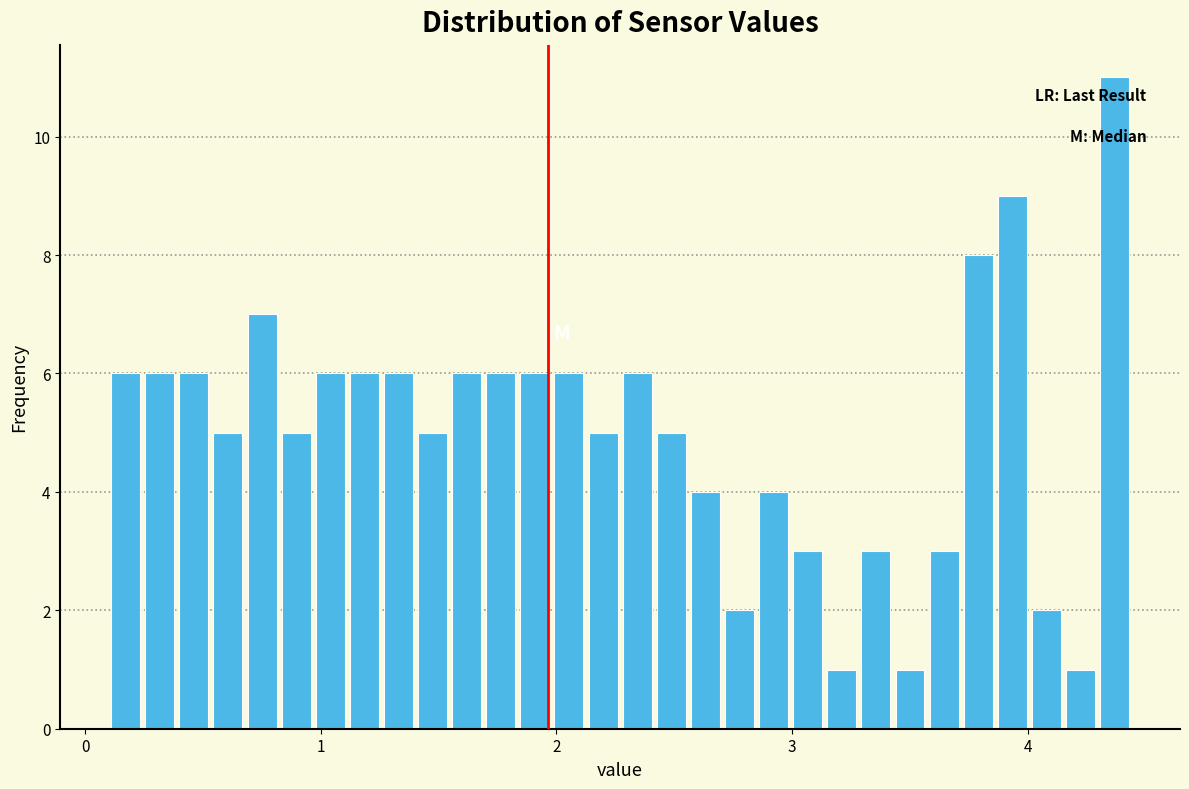

Around what value on the x-axis is the tallest bar? Give the approximate position of its centre, as read against the axis.

4.4